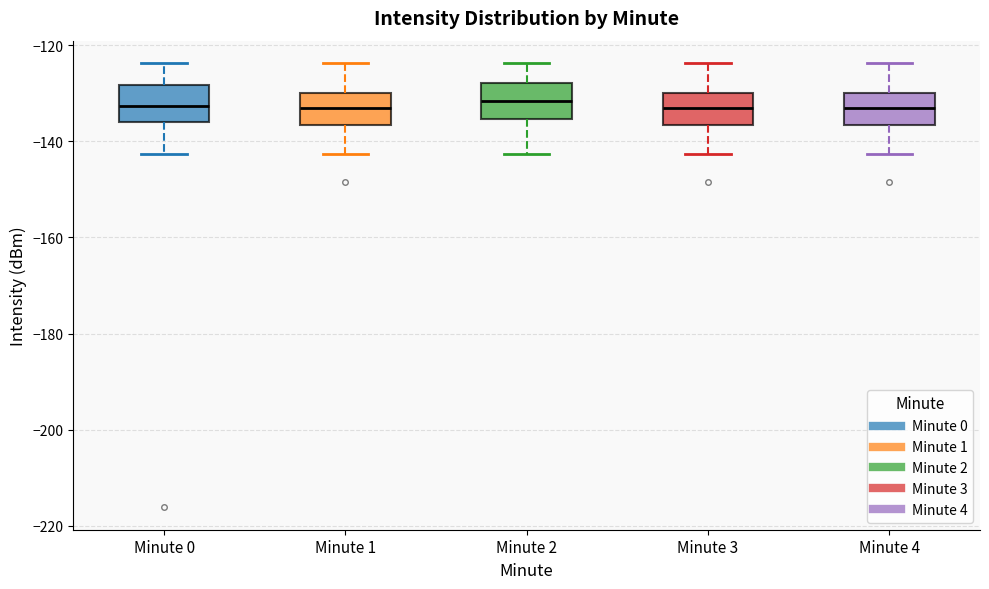

Where does the median line of the box for Minute 2 sit on the y-axis? The values are not printed on the chart, so give them approximately, as read against the axis.

-132